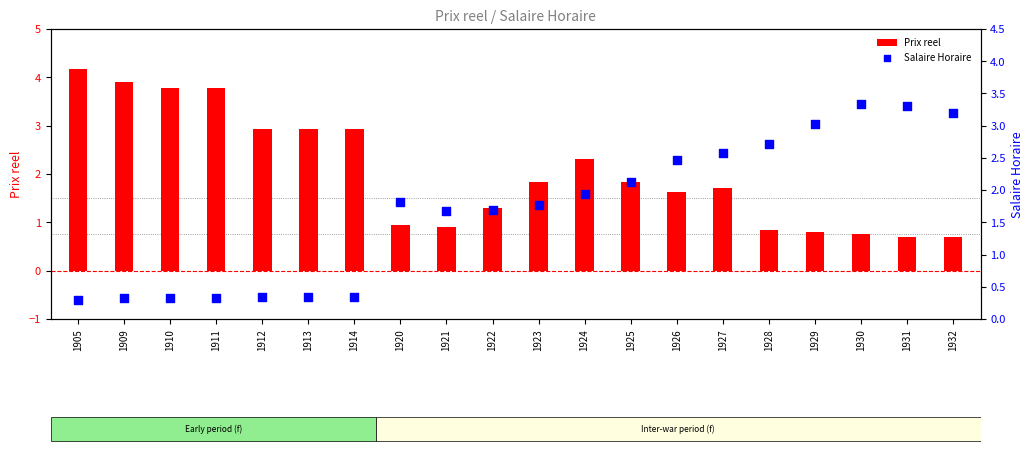

Which series has the largest Y range (max minus min)?

Prix reel